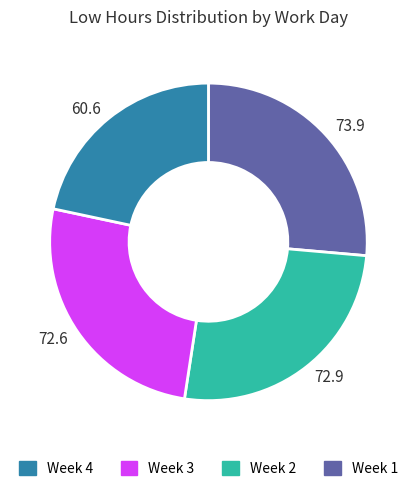

What is the ratio of the value at 73.9 to the value at 72.9?

1.0